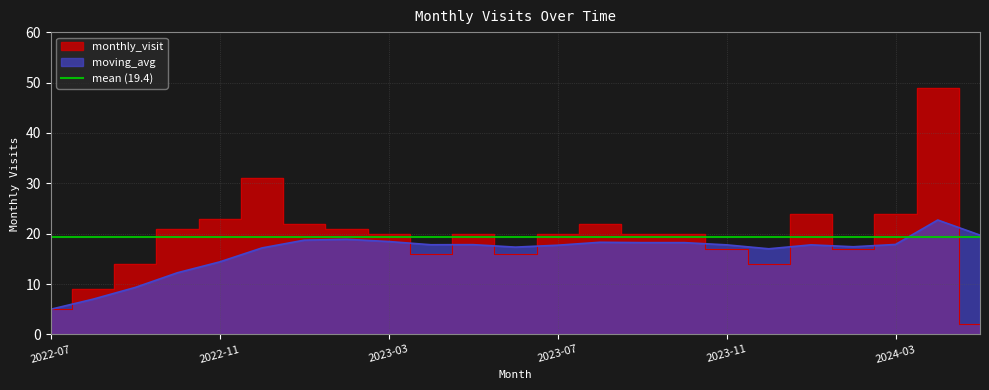

Which series changed the most between 2023-02 and 2023-04?

monthly_visit